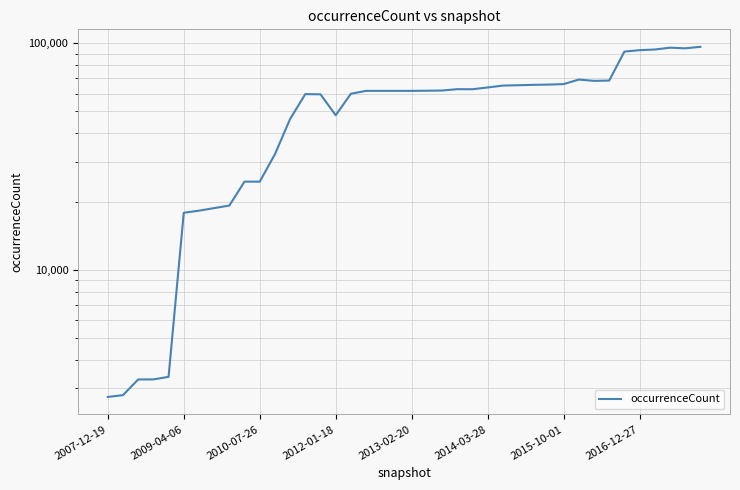

What is the minimum value shown in the chart?

2749